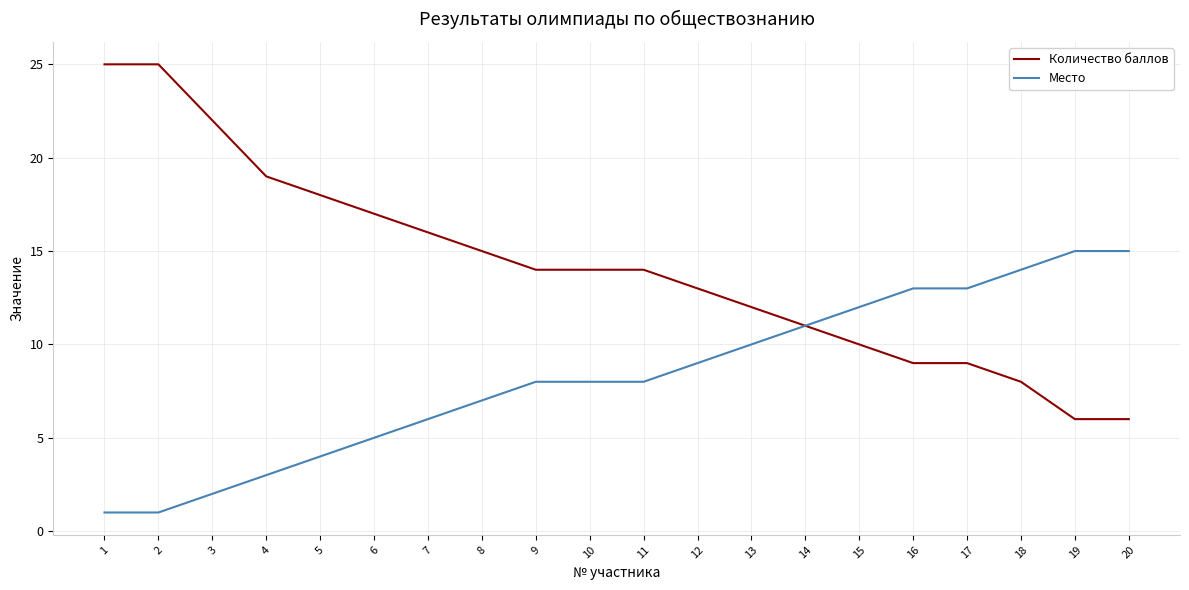

What is the sum of the Количество баллов values at 16 and 11?

23